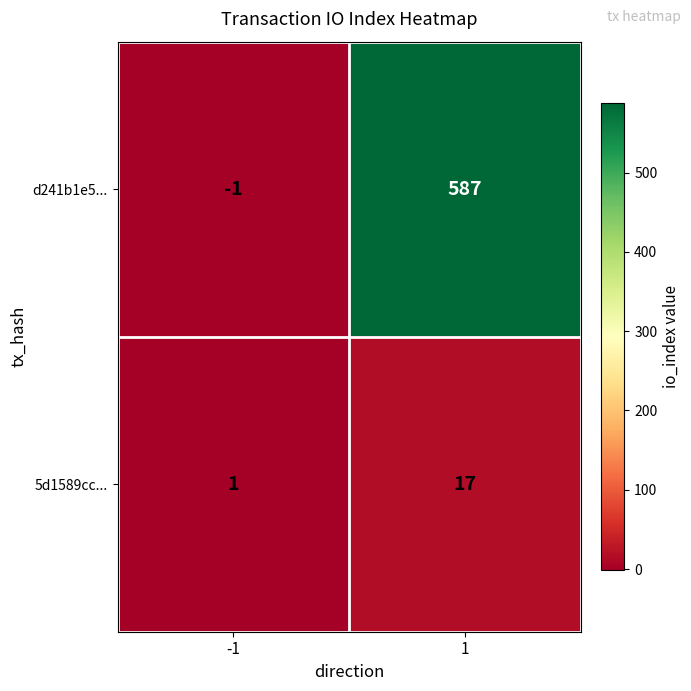

How many values in d241b1e5... are below zero?

1